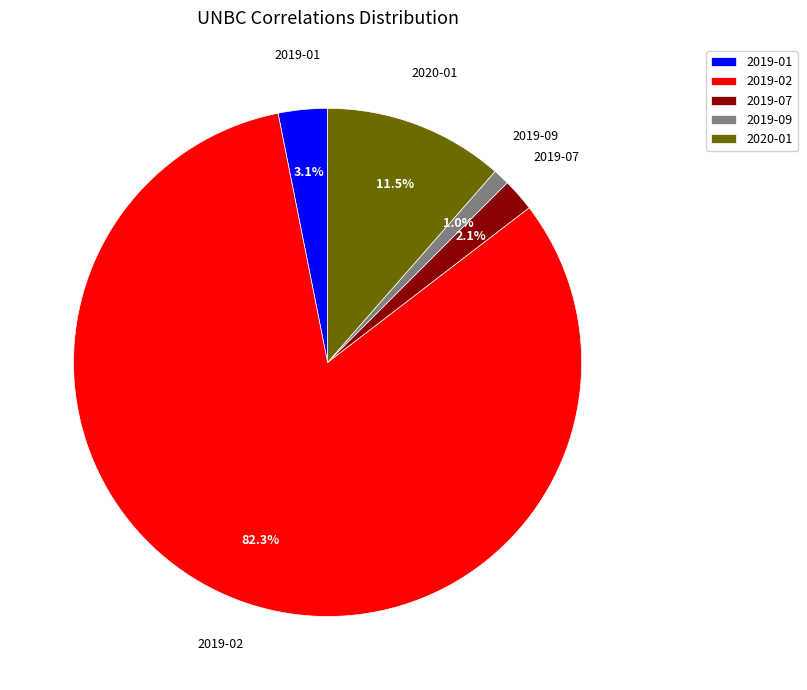

Is there any slice that represents more than half of the pie?

Yes